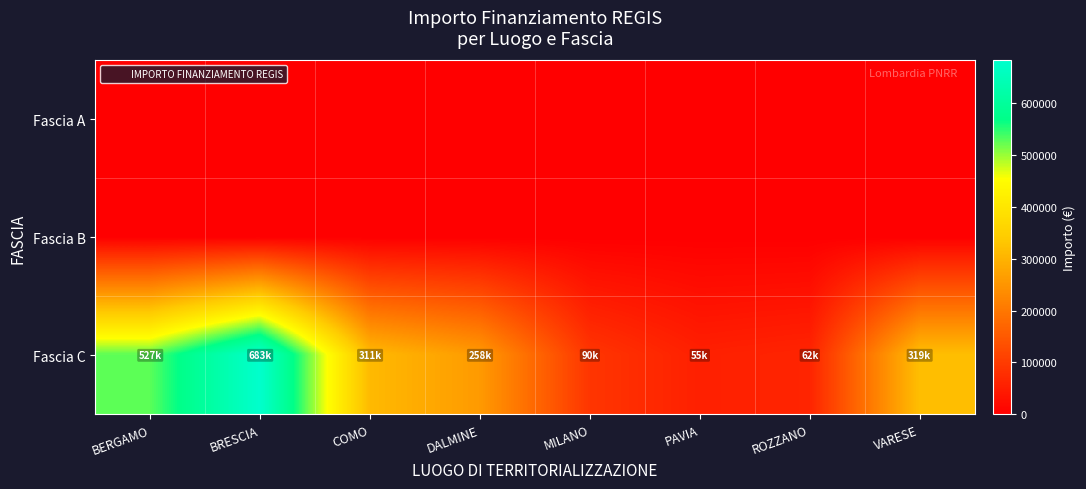

Between PAVIA and ROZZANO, which series saw the biggest shift?

Fascia C